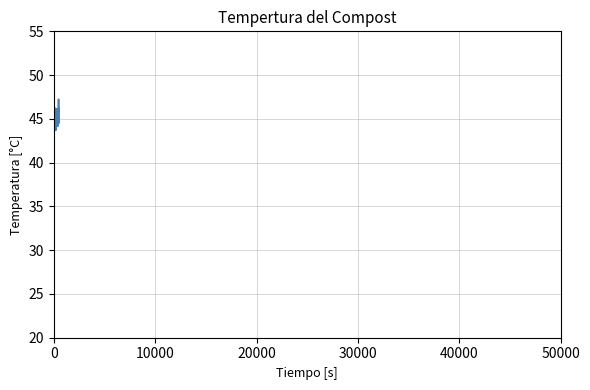

How many categories are shown in the chart?

40